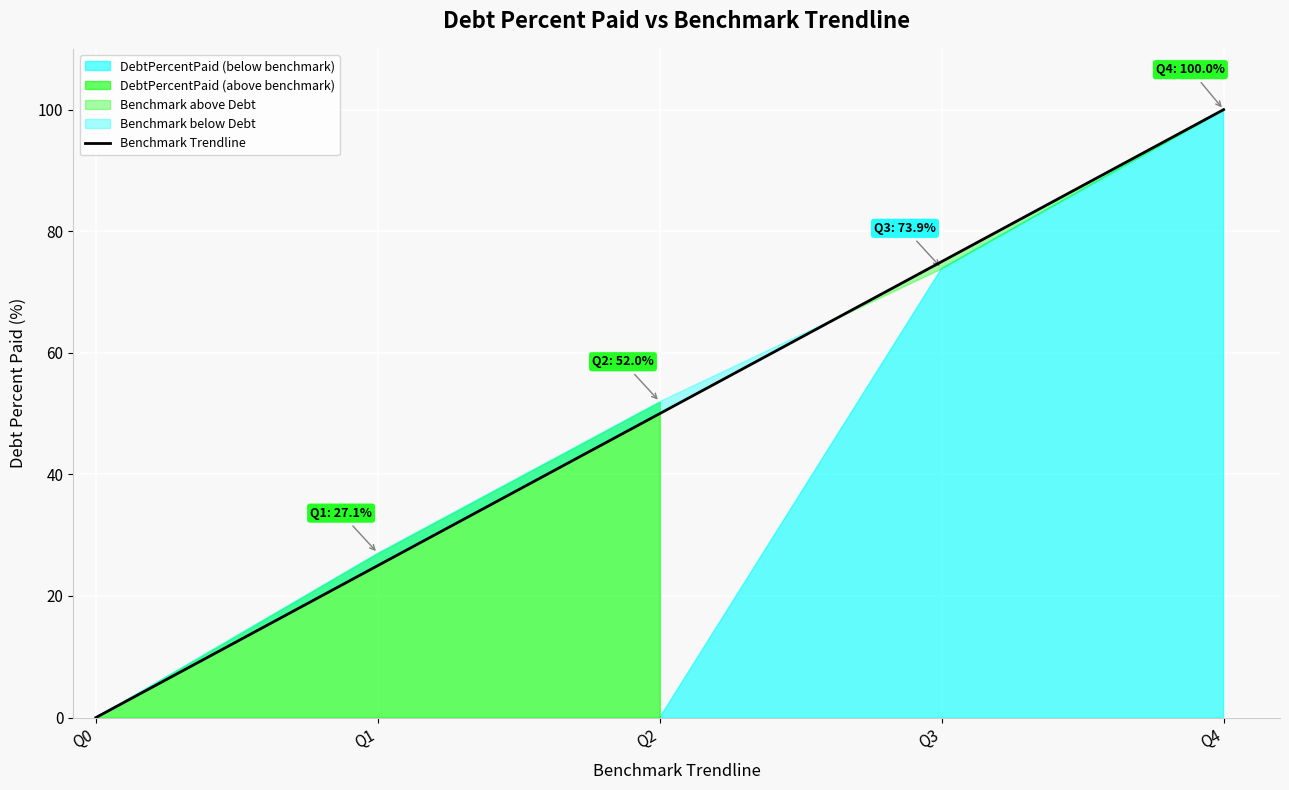

True or false: Benchmark Trendline has a value of 50 at Q3.

False